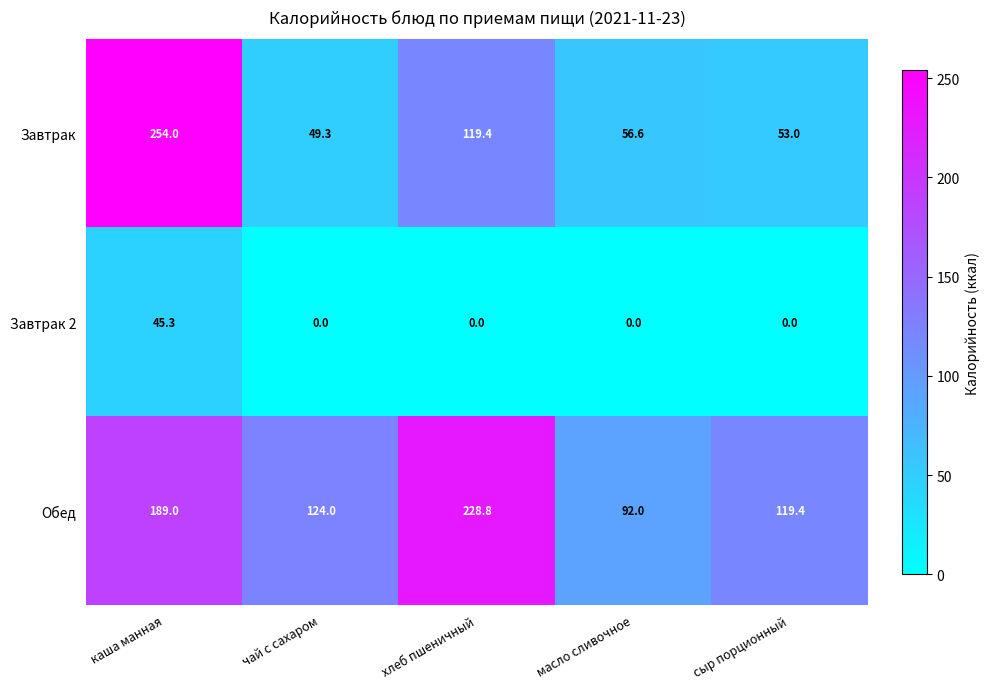

How many data points does each series have?

5